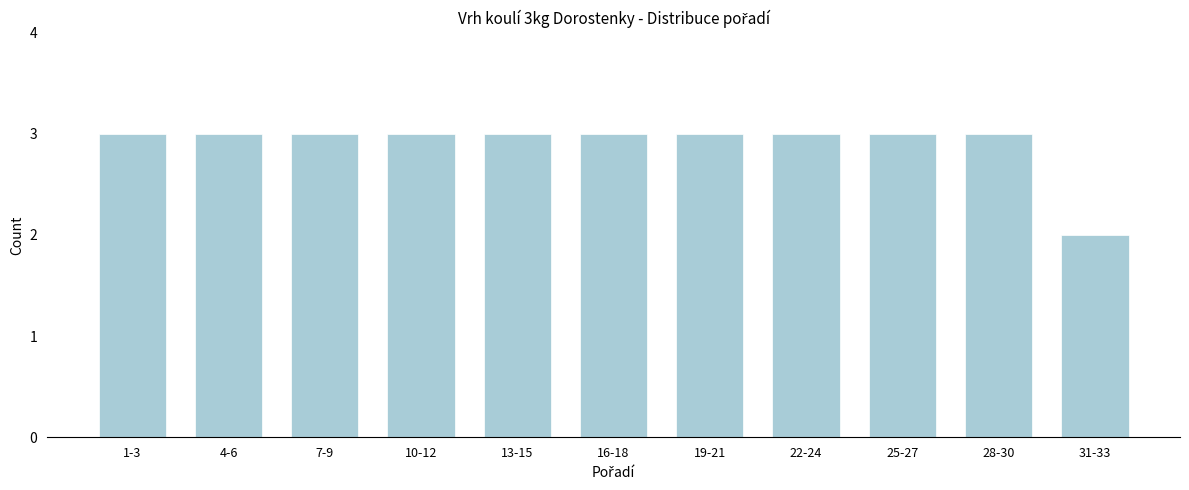

Reading left to right, transcribe all the data shown in this chart.

1-3=3	4-6=3	7-9=3	10-12=3	13-15=3	16-18=3	19-21=3	22-24=3	25-27=3	28-30=3	31-33=2